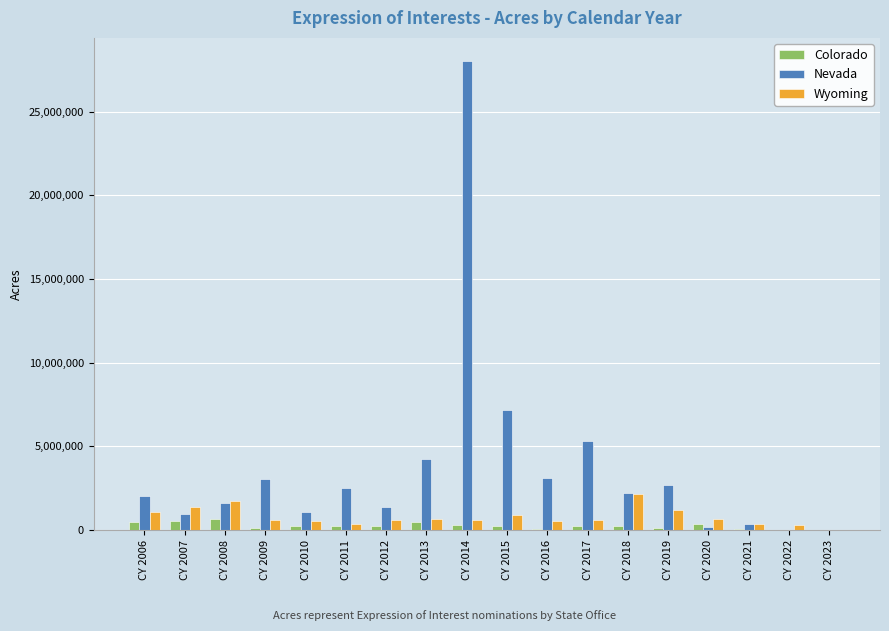

Which category has the highest value in the Nevada series?

CY 2014